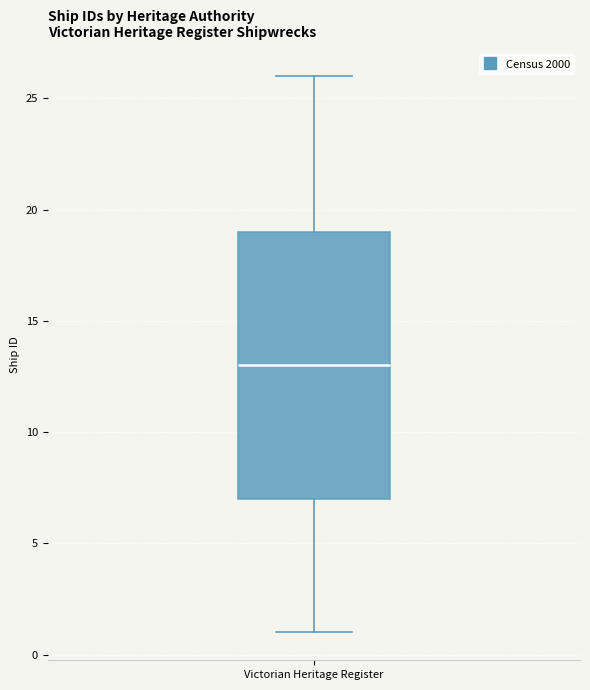

Transcribe this box plot: give where the median line is, the range the box spans, and where the two whiskers end, as read against the y-axis. The values are not printed on the chart, so give them approximately, as read against the axis.

median 13, box 7 to 19, whiskers 1 to 26